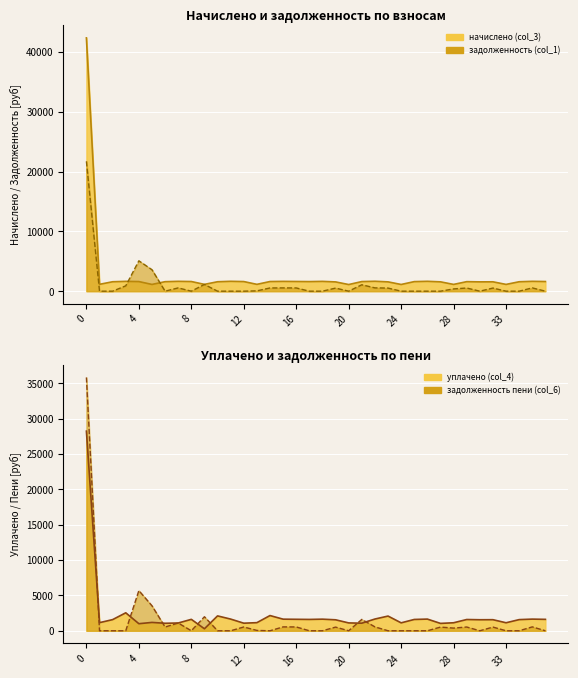

The задолженность (col_1) series shows 0.0 at 25. True or false?

True